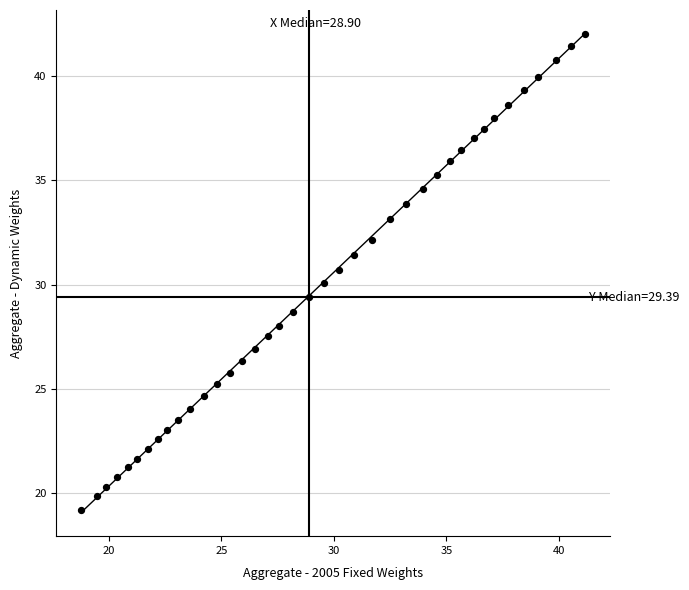

What is the range of X values (max minus min)?

22.4